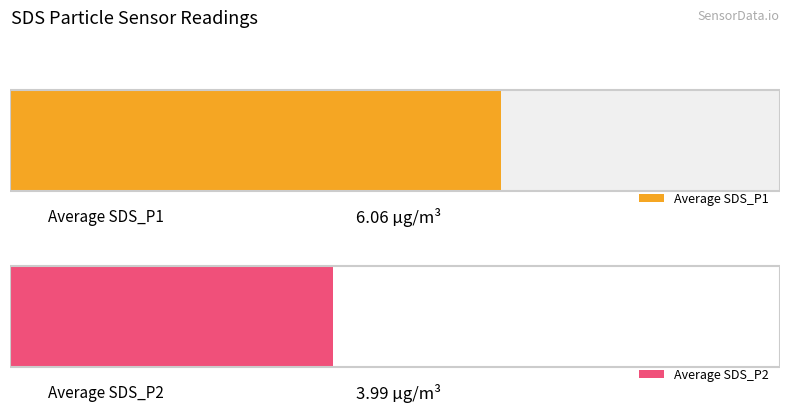

Is it true that SDS_P1 equals 3.4 at 00:07?

False